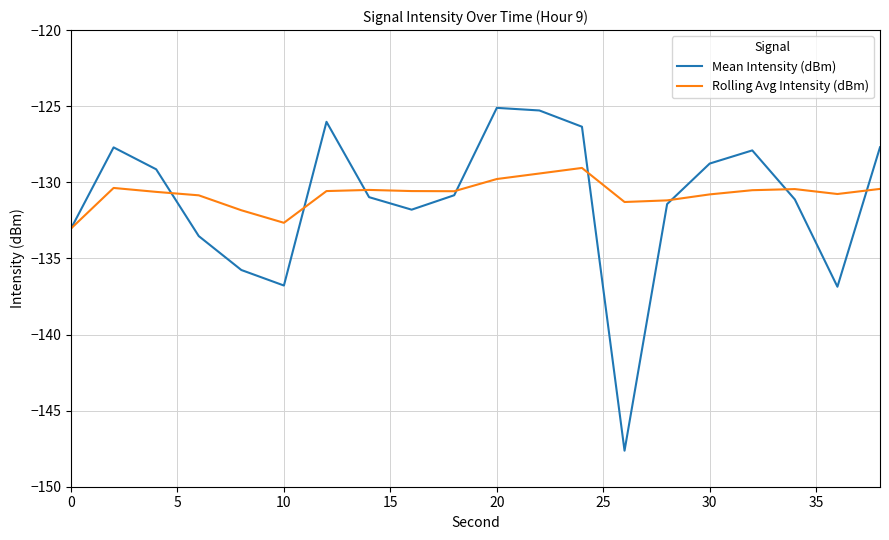

Rank the series by their maximum value, from highest to lowest.

Mean Intensity (dBm), Rolling Avg Intensity (dBm)